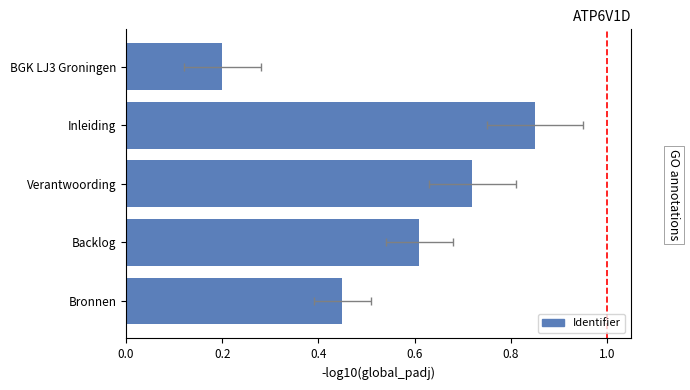

What is the difference between the maximum and second lowest values?

0.4